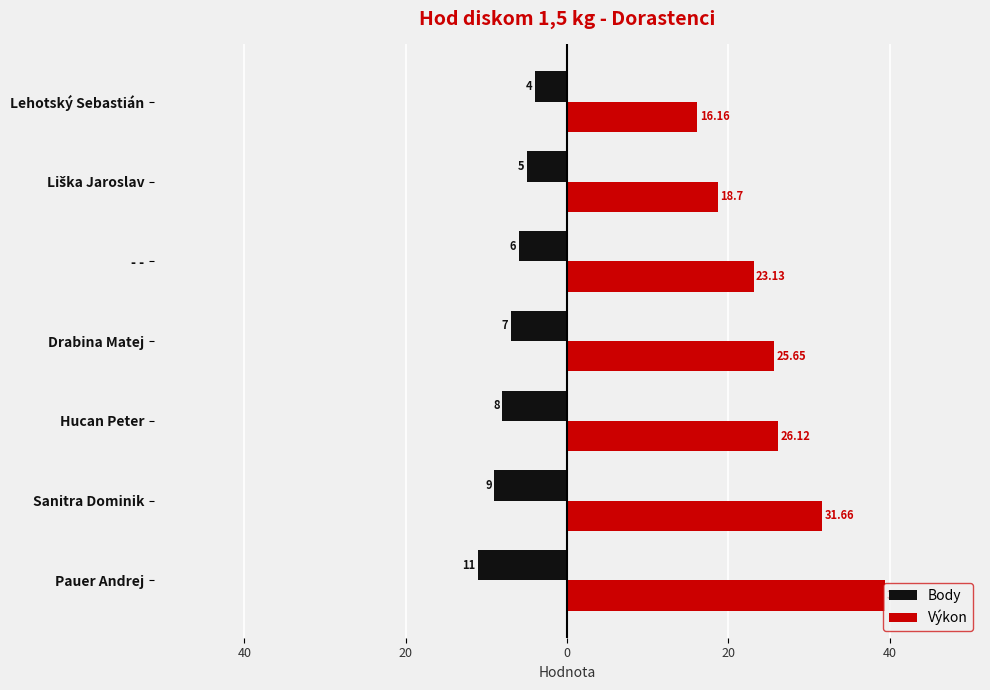

What are all the series names shown in the legend?

Body, Výkon